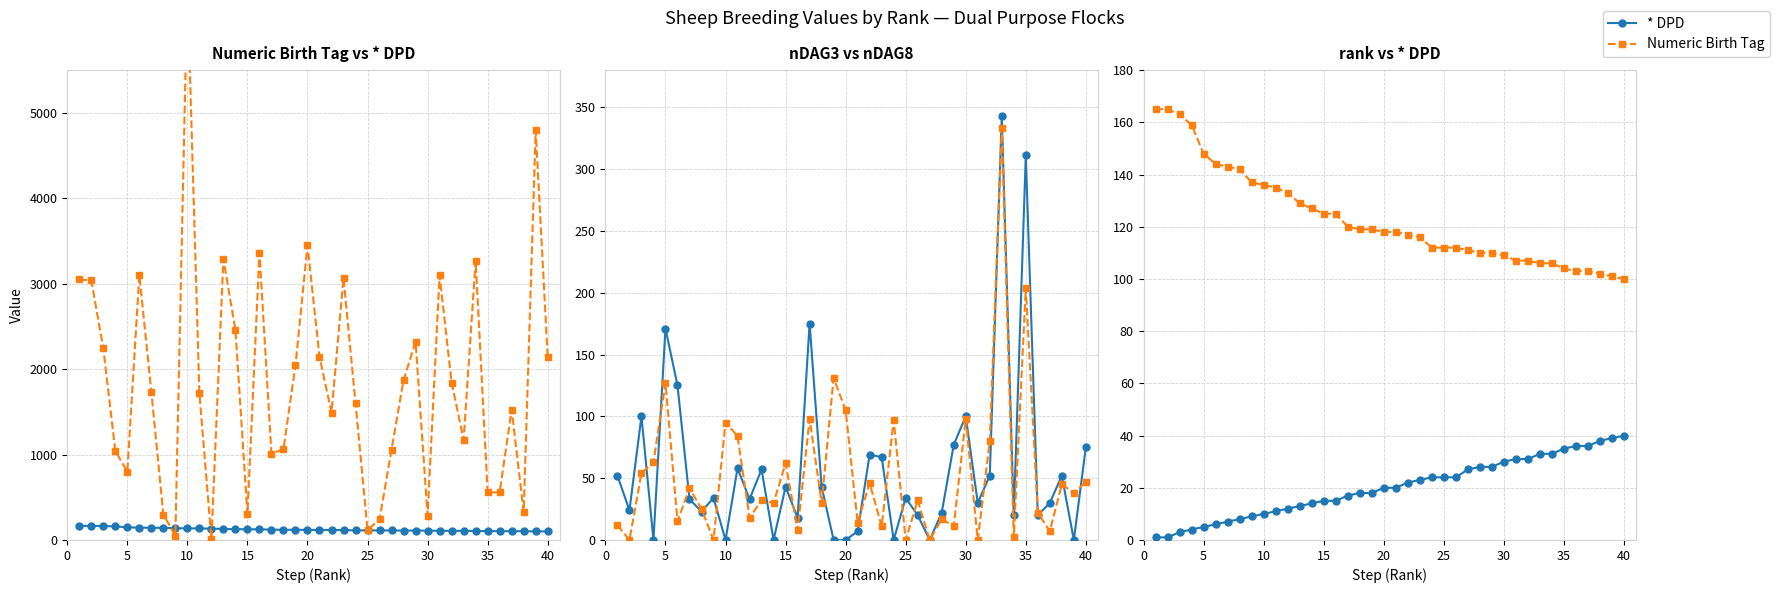

Is it true that * DPD equals 48 at 18?

False